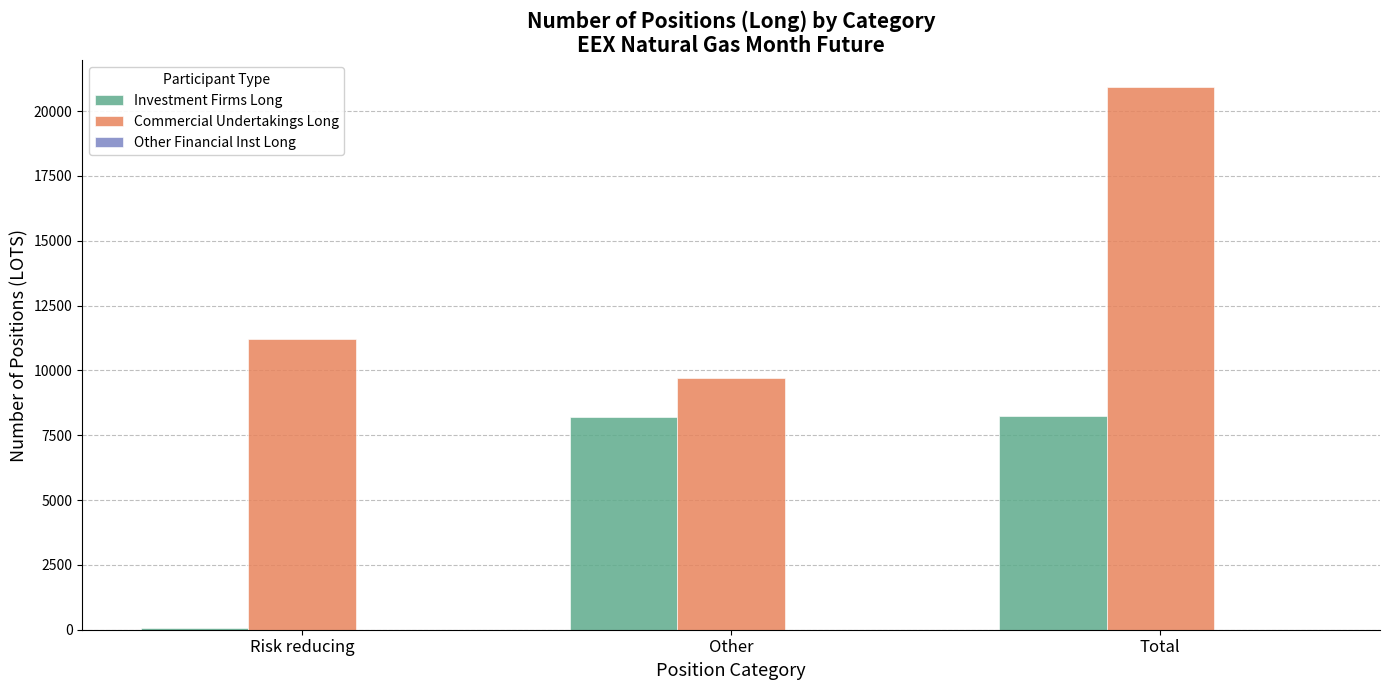

Which series has the largest range (max minus min)?

Commercial Undertakings Long